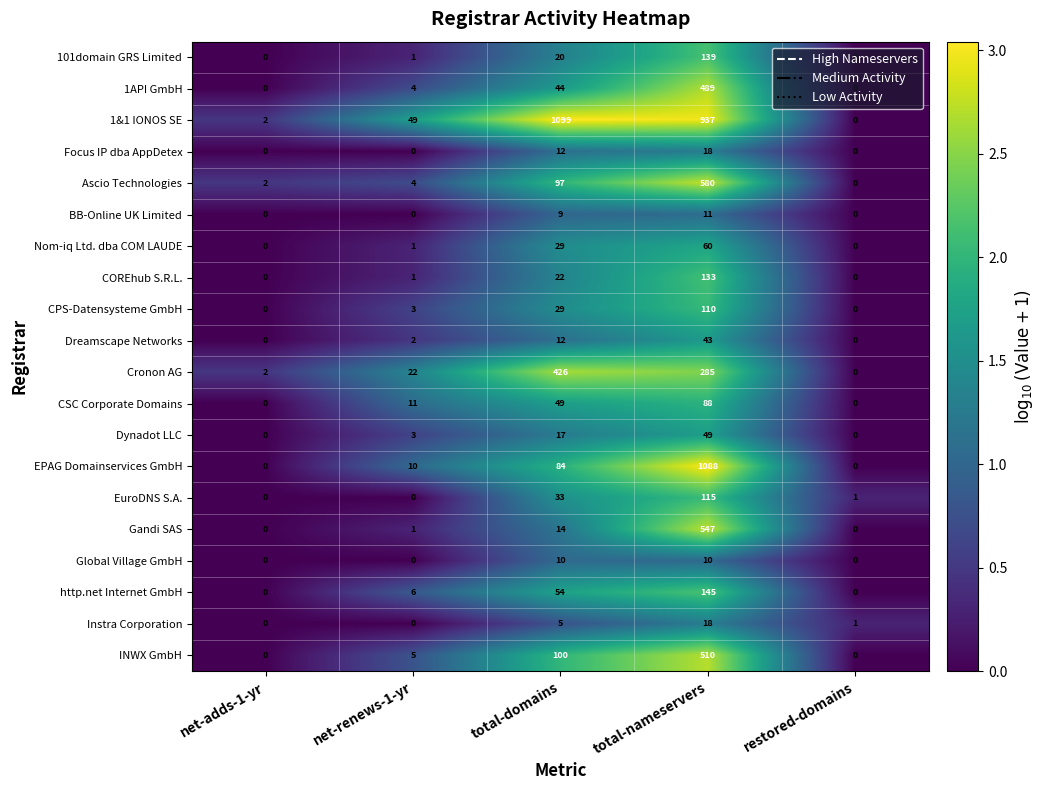

Count the number of data series in this chart.

20